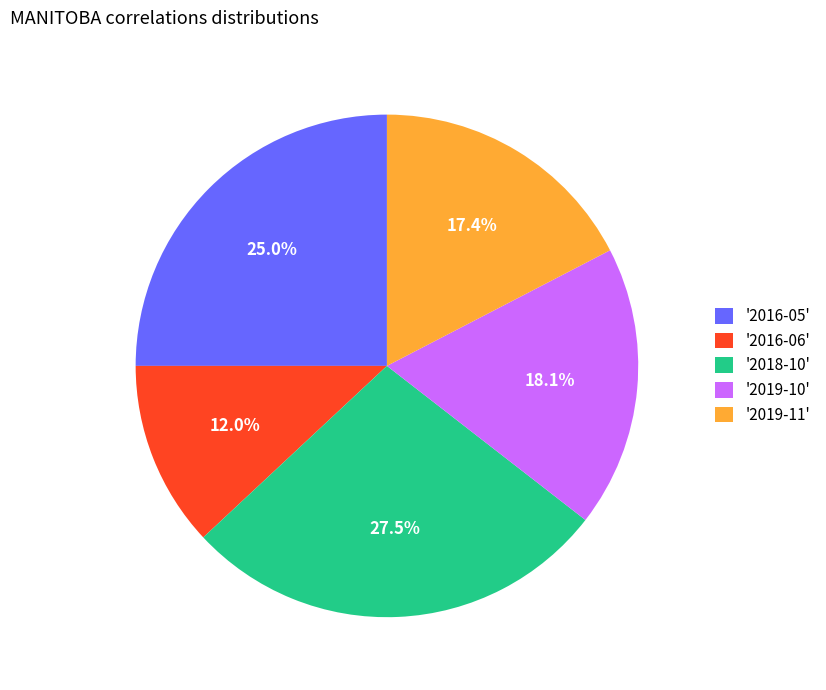

Which category has the biggest portion of the pie?

'2018-10'